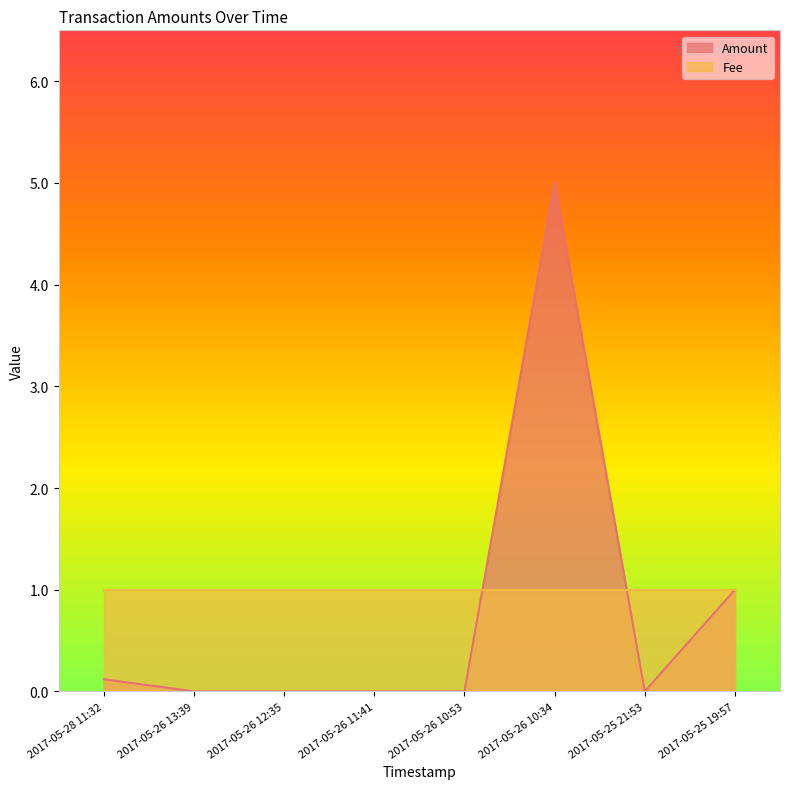

Is it true that the value at 2017-05-25 21:53 is -2.1?

False